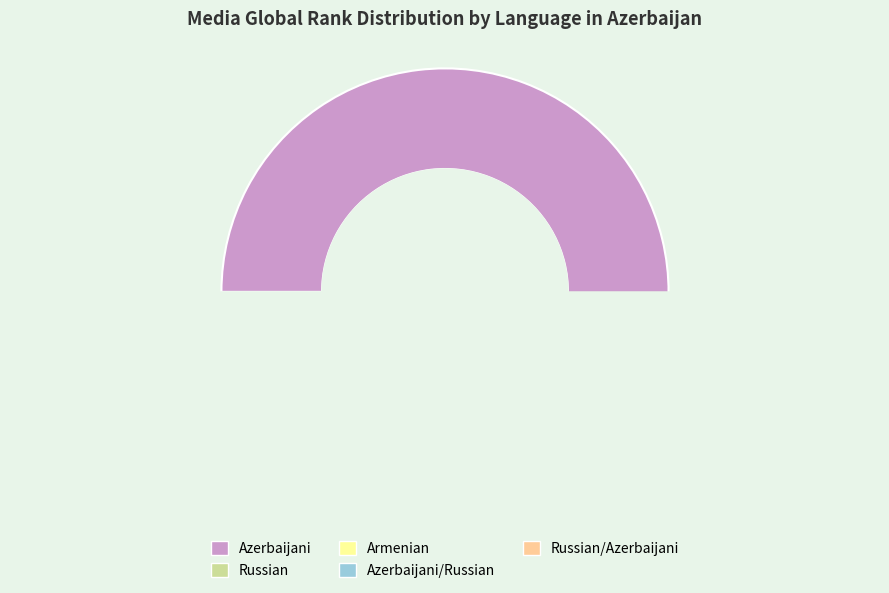

What portion of the pie excludes Russian/Azerbaijani?

95.0%